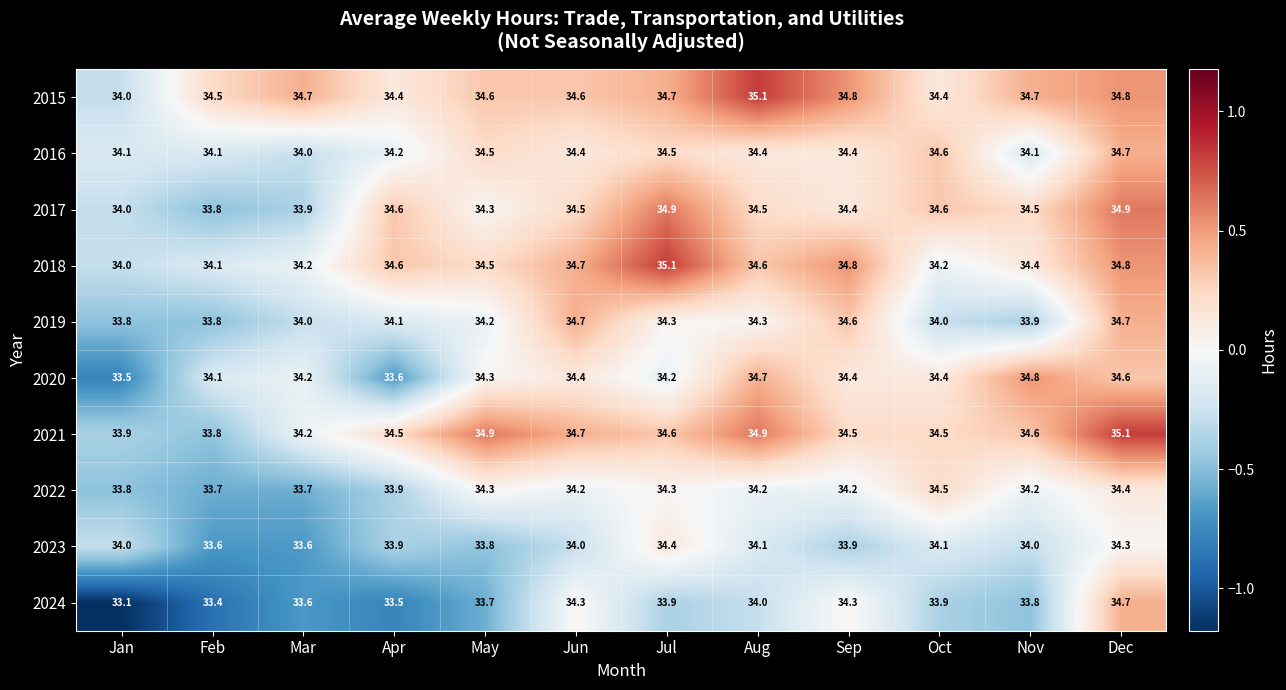

Count the number of data series in this chart.

10